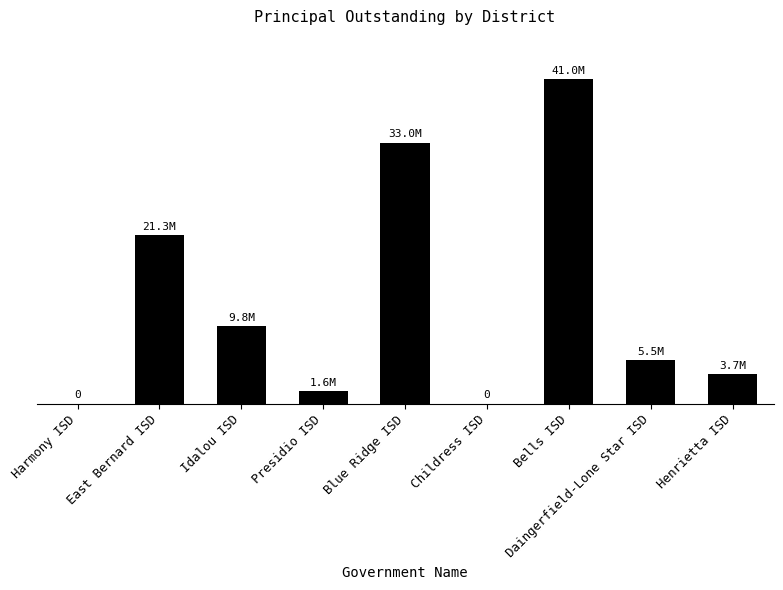

Where does the data first go above 5469000?

East Bernard ISD